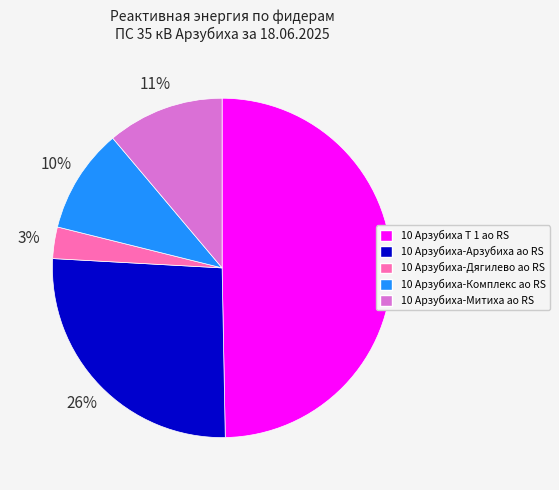

Does 10 Арзубиха-Митиха ао RS represent more than half of the total?

No